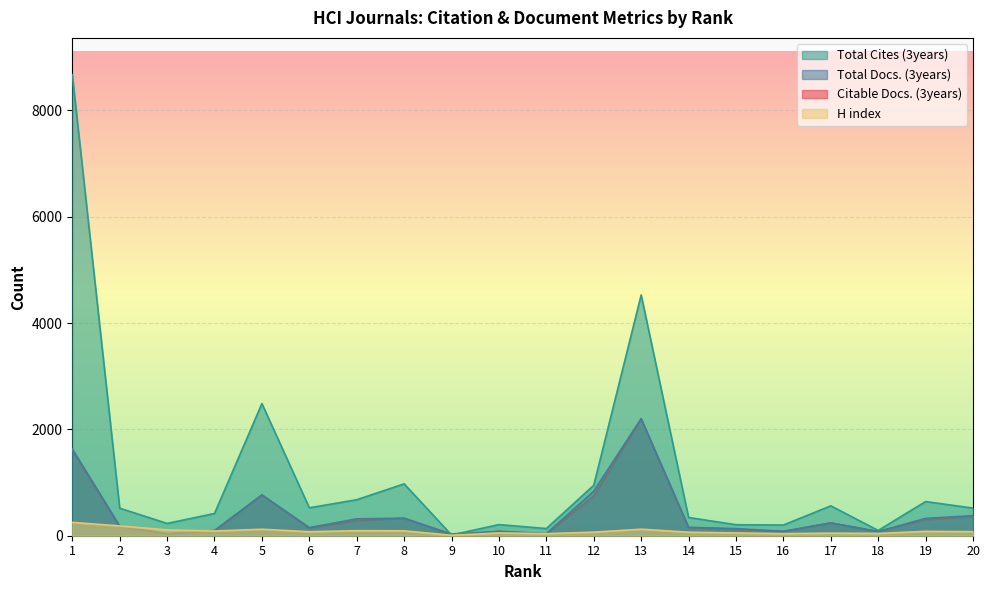

True or false: Citable Docs. (3years) has a value of 123 at 15.

True